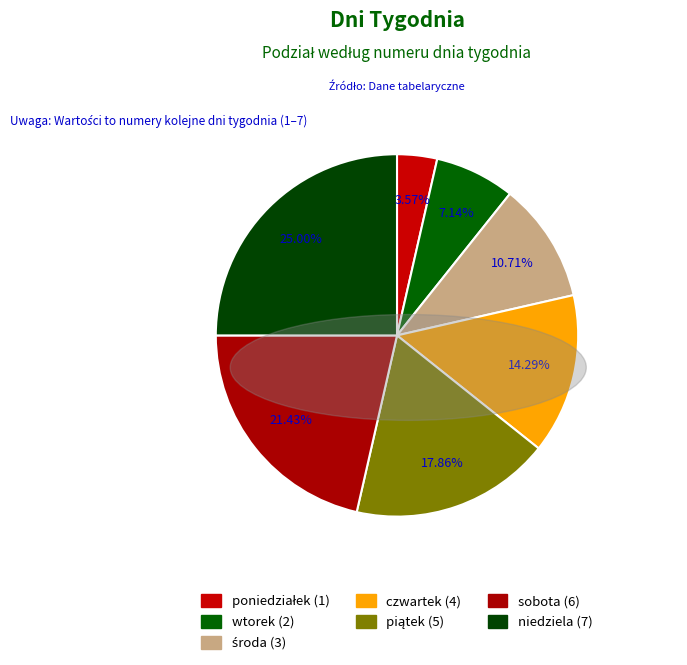

Which slice is the largest?

niedziela